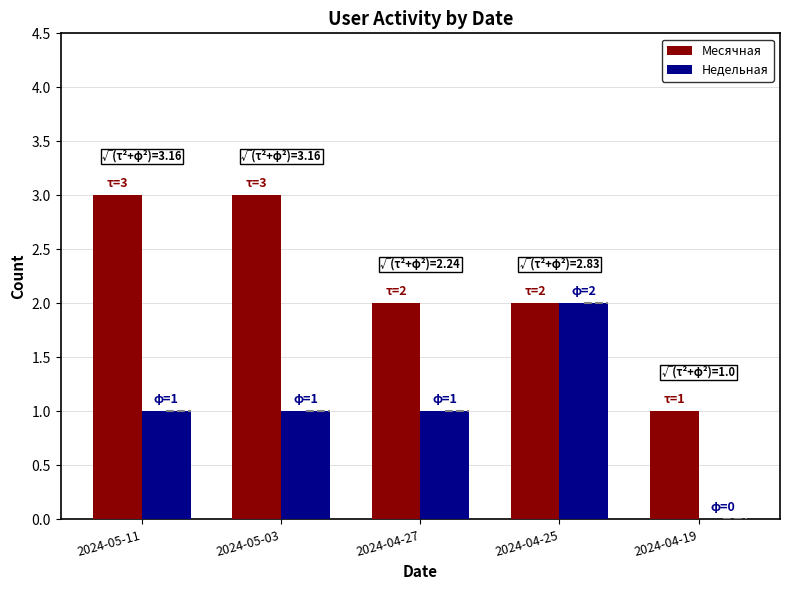

How many groups of bars are there?

5